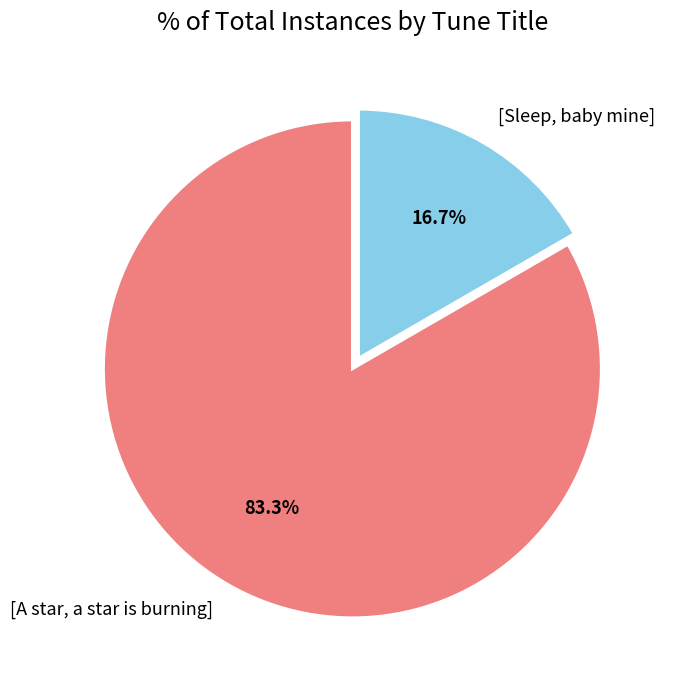

Does [Sleep, baby mine] represent more than half of the total?

No